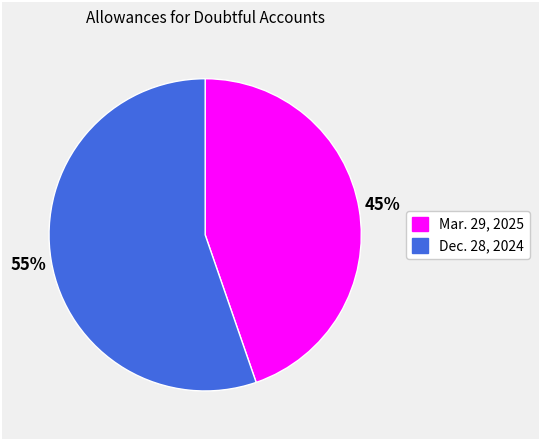

Is there a majority slice in this chart?

Yes